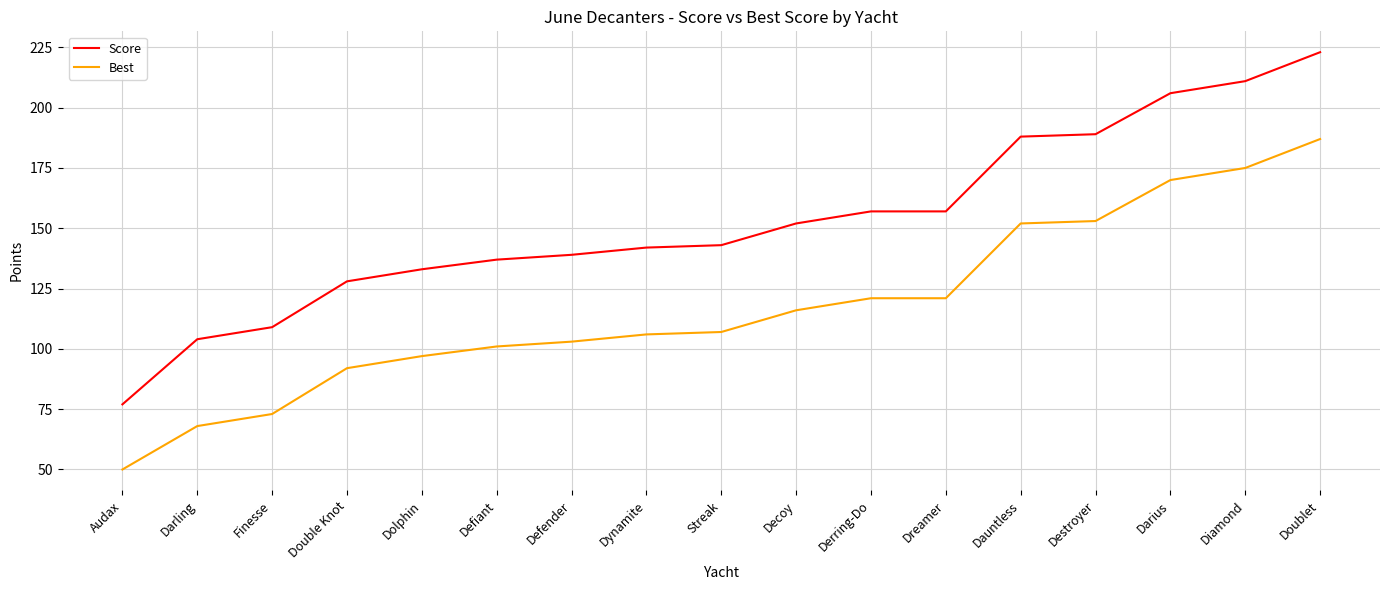

List the series in order of their peak value, highest first.

Score, Best